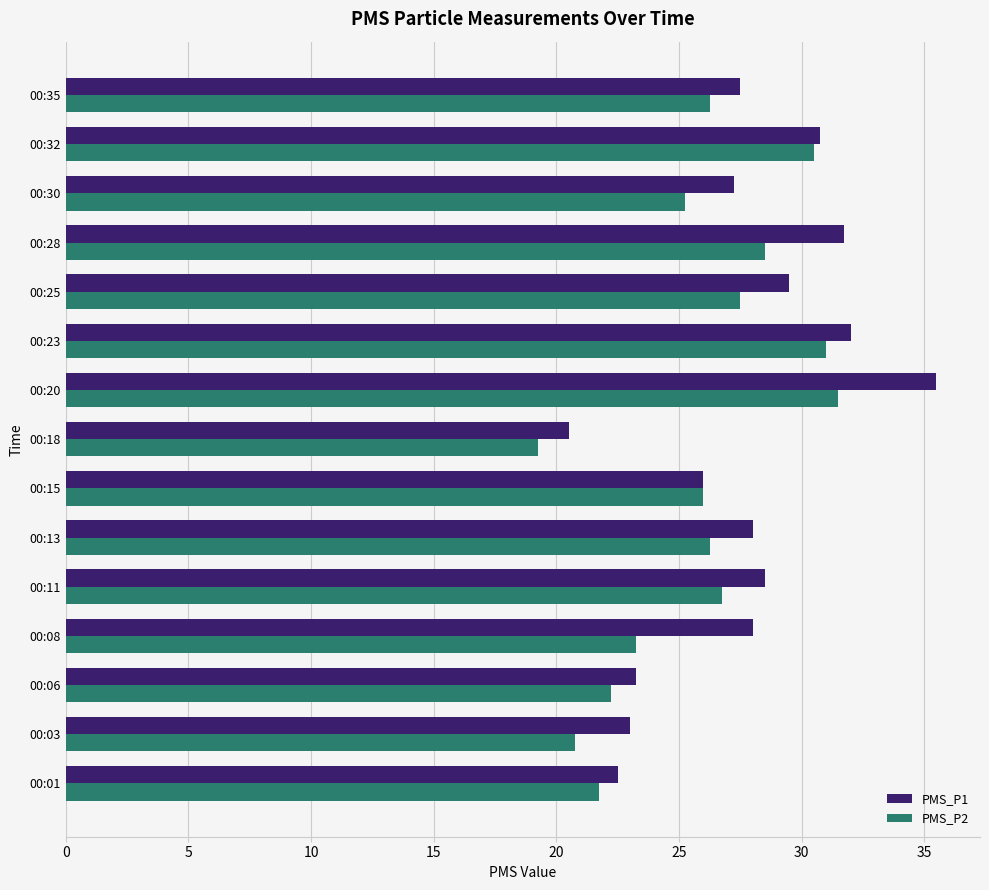

How many data points does each series have?

15